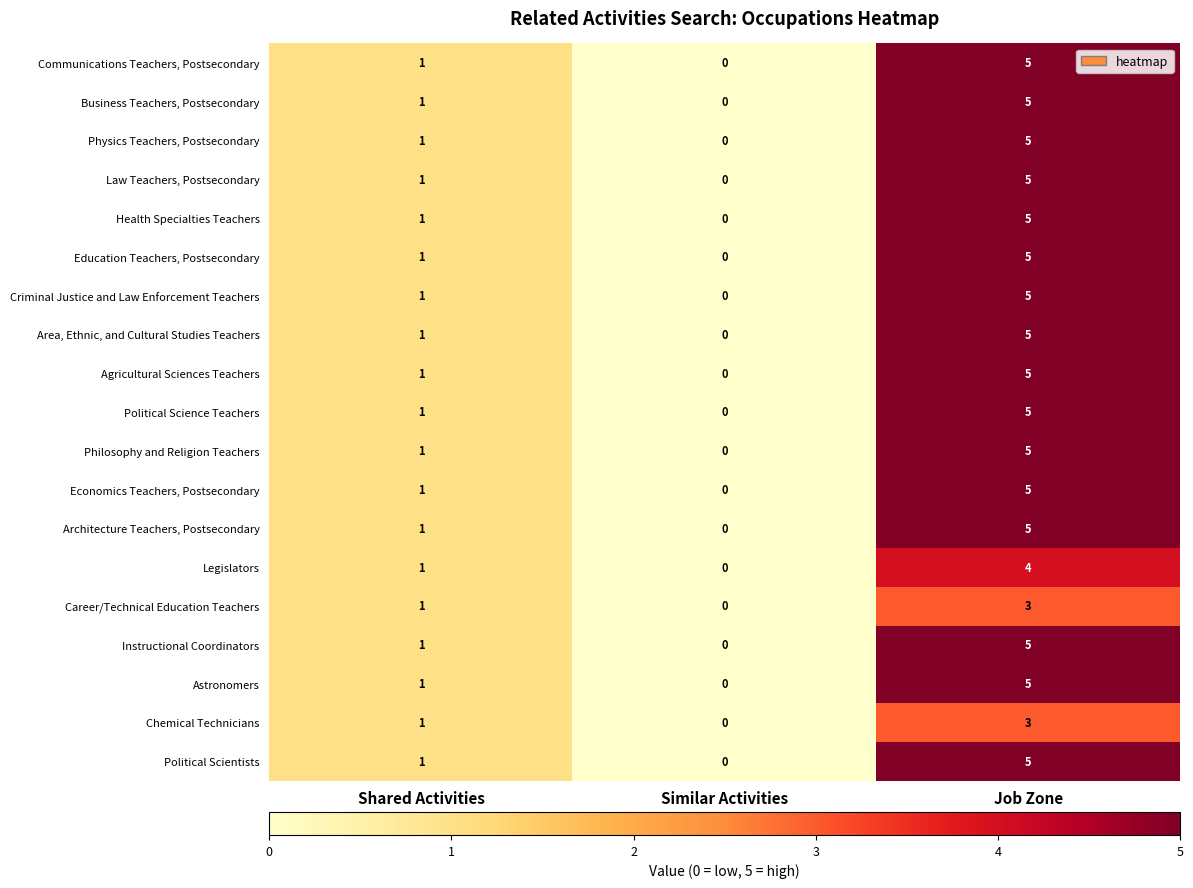

True or false: Health Specialties Teachers has a value of 2 at Similar Activities.

False